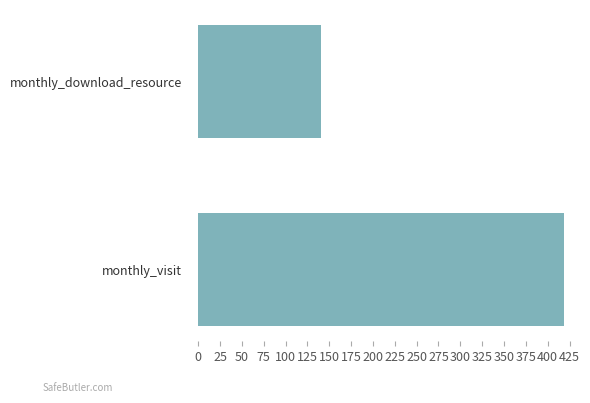

Reading bottom to top, extract all data points from this chart.

monthly_visit=419	monthly_download_resource=140